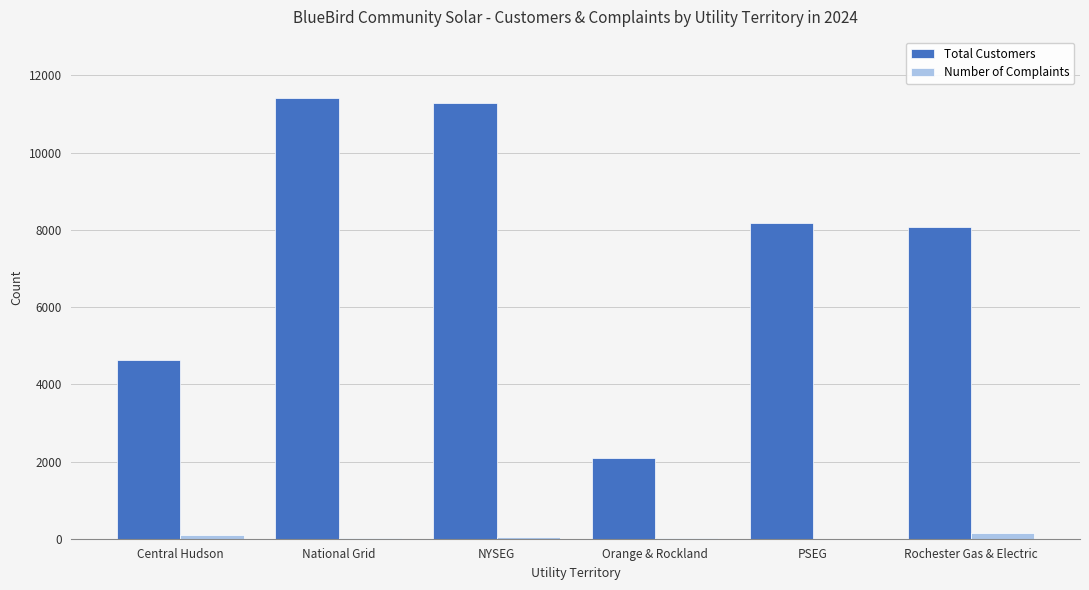

Is it true that Total Customers equals 4618 at Central Hudson?

True